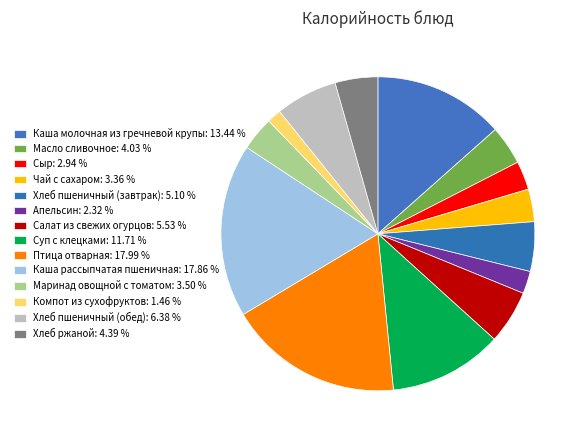

How much of the chart is everything except Масло сливочное?

96.0%